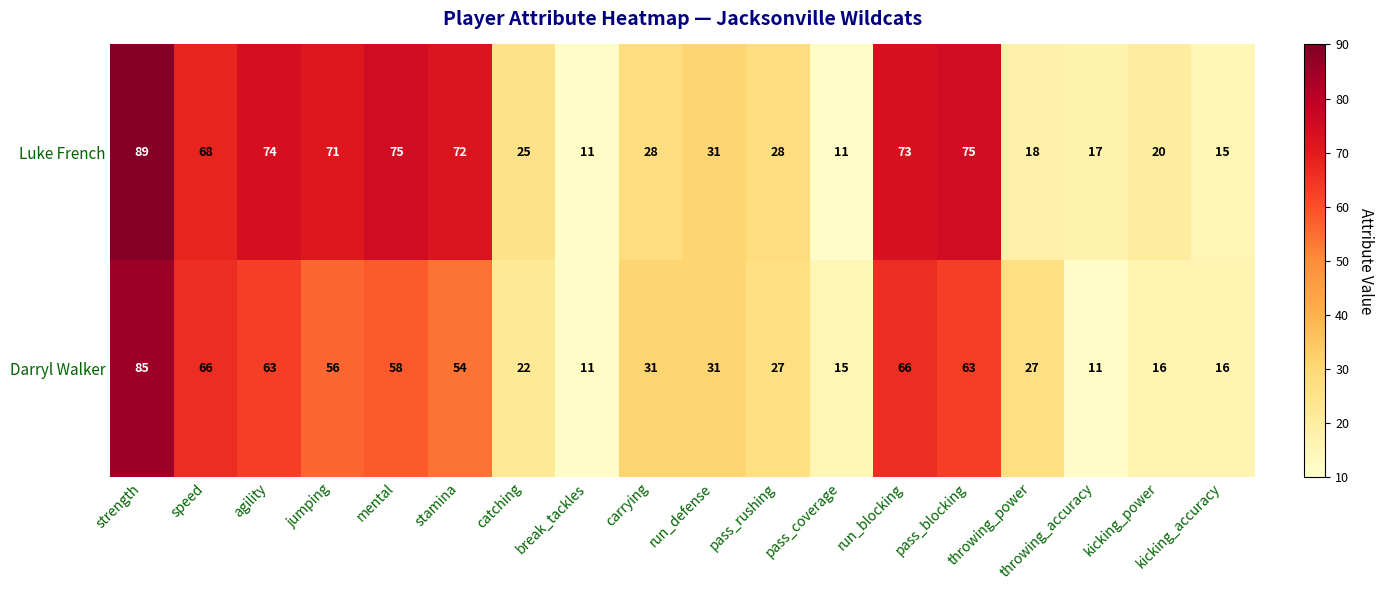

Which series has the widest spread of values?

Luke French